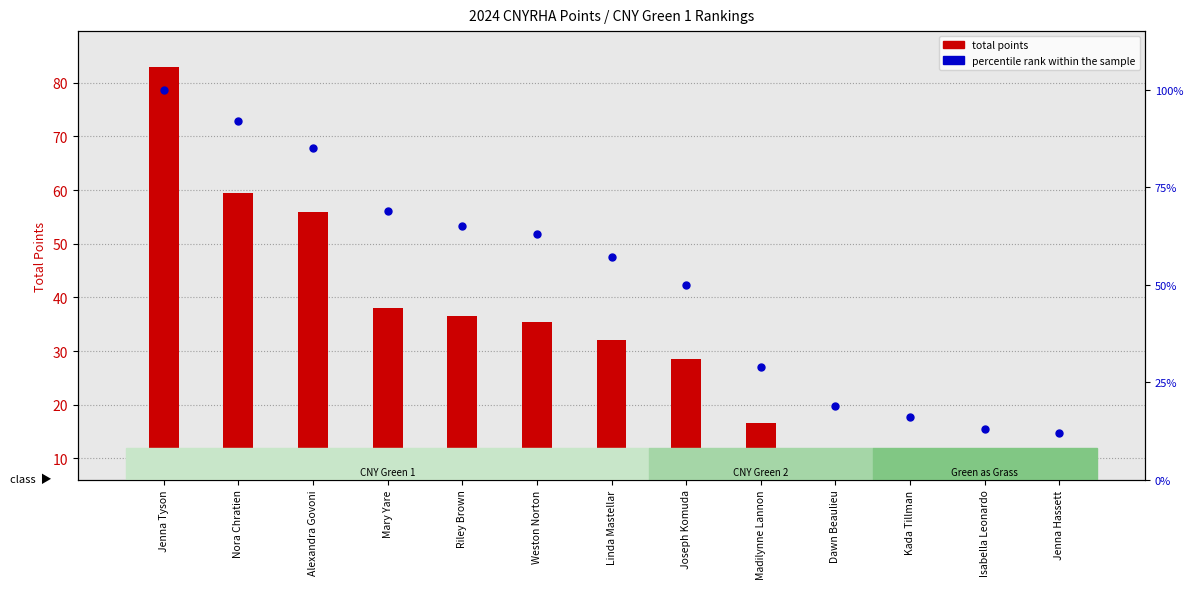

At how many categories does at least one series exceed 25?

9